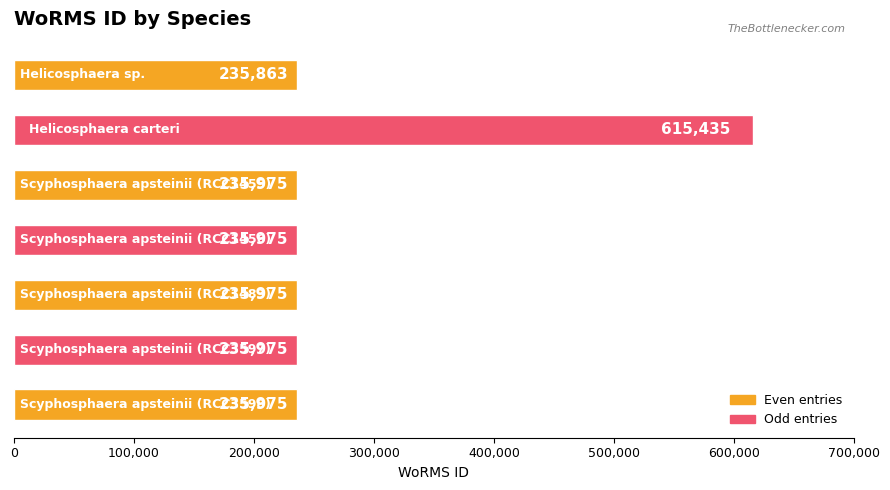

What is the difference between the maximum and minimum values?

379572